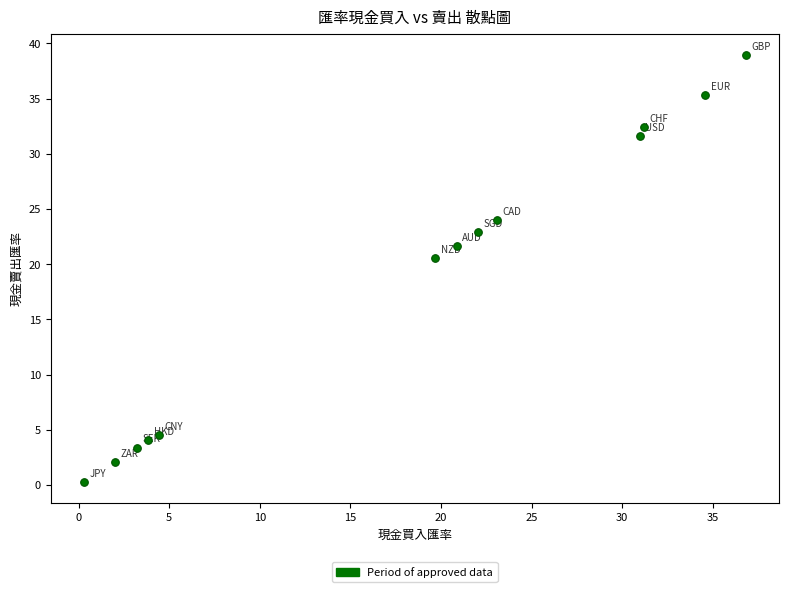

What Y value in the scatter plot is closest to 19?

20.5